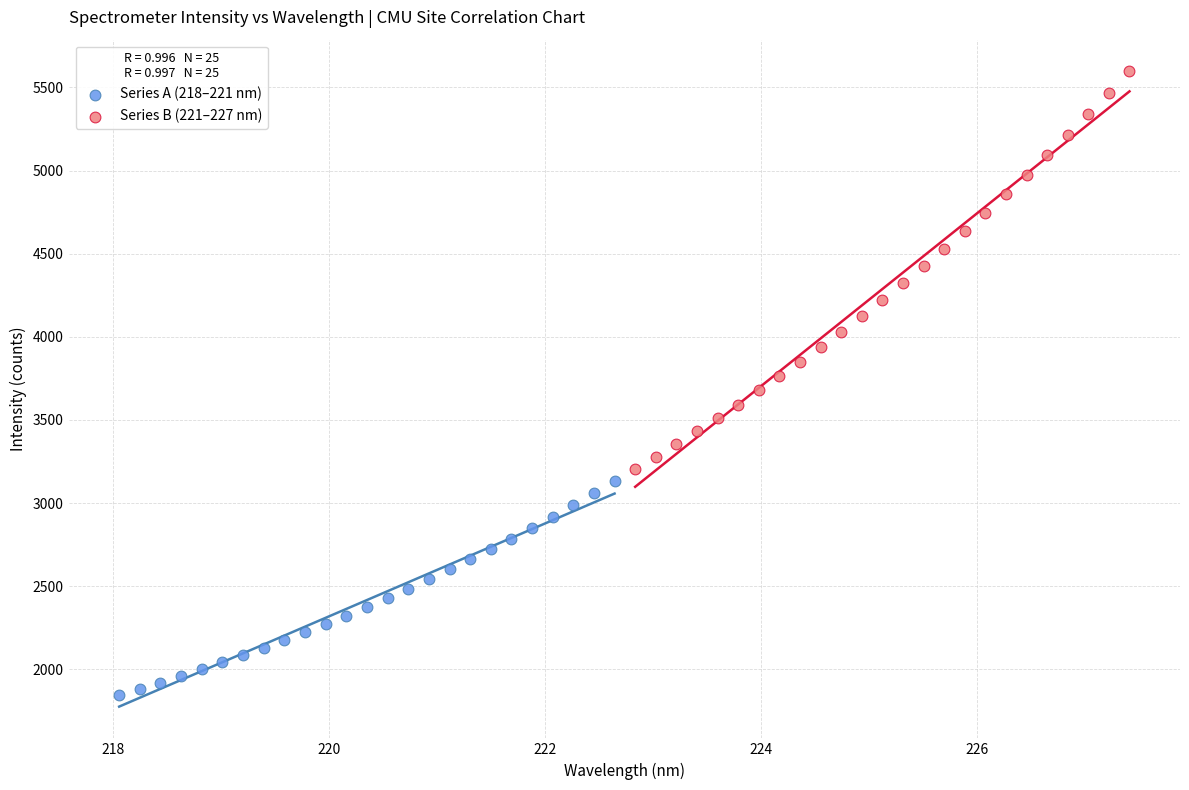

Which series has the largest Y range (max minus min)?

Series B (221–227 nm)